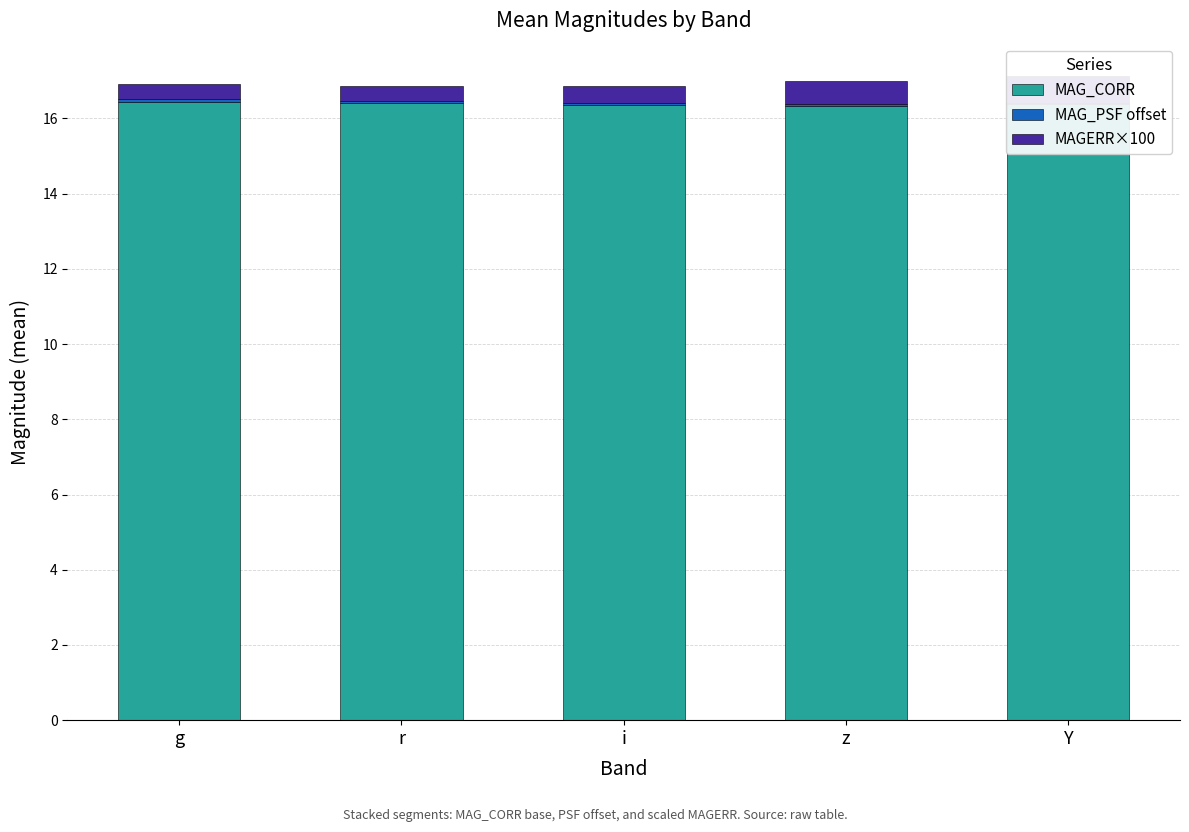

Which series has the widest spread of values?

MAGERR×100